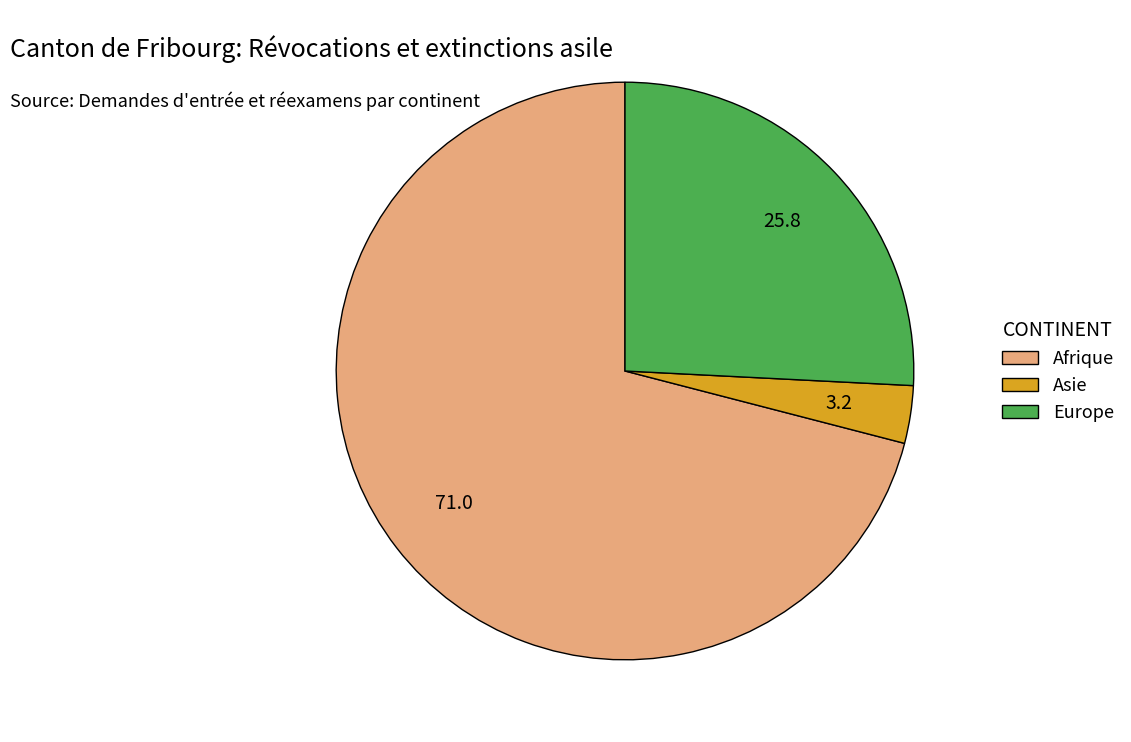

Is the sum of Europe and Asie greater than half?

No